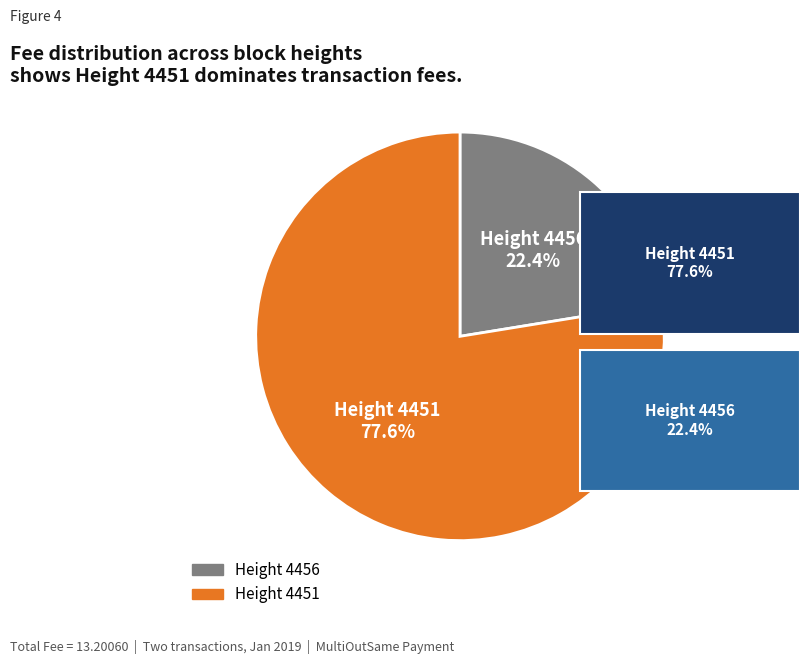

Which has a higher value, Height 4451 or Height 4456?

Height 4451